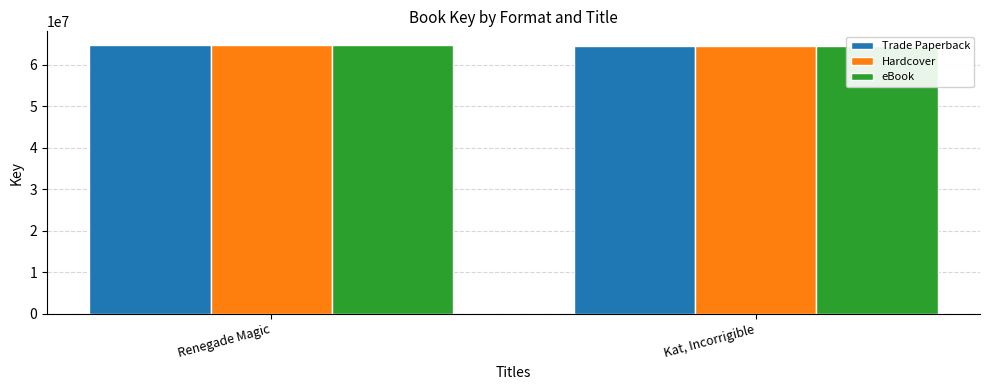

Rank the categories by eBook value from highest to lowest.

Renegade Magic, Kat, Incorrigible